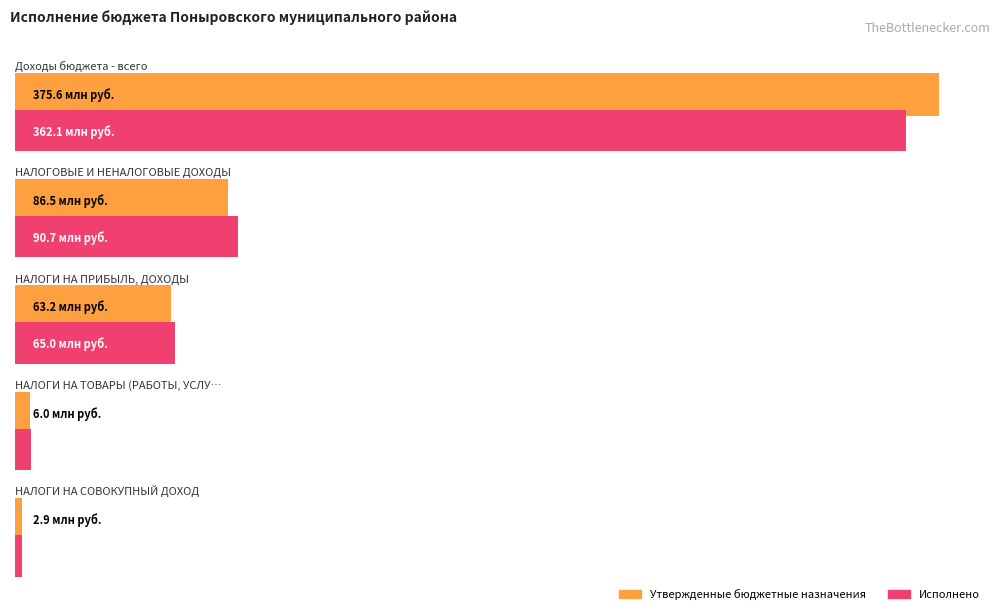

What is the sum of the Исполнено values at НАЛОГИ НА СОВОКУПНЫЙ ДОХОД and НАЛОГИ НА ТОВАРЫ (РАБОТЫ, УСЛУГИ)?

9472663.2